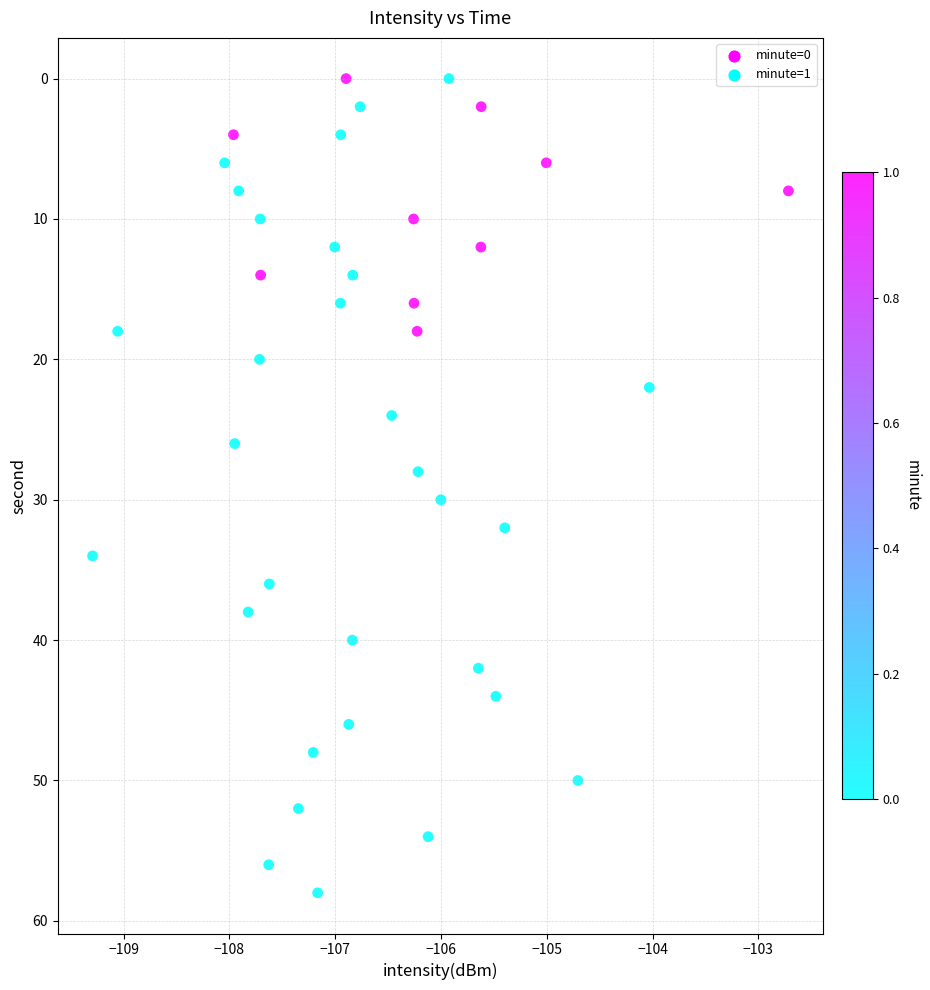

What is the range of Y values (max minus min)?

58